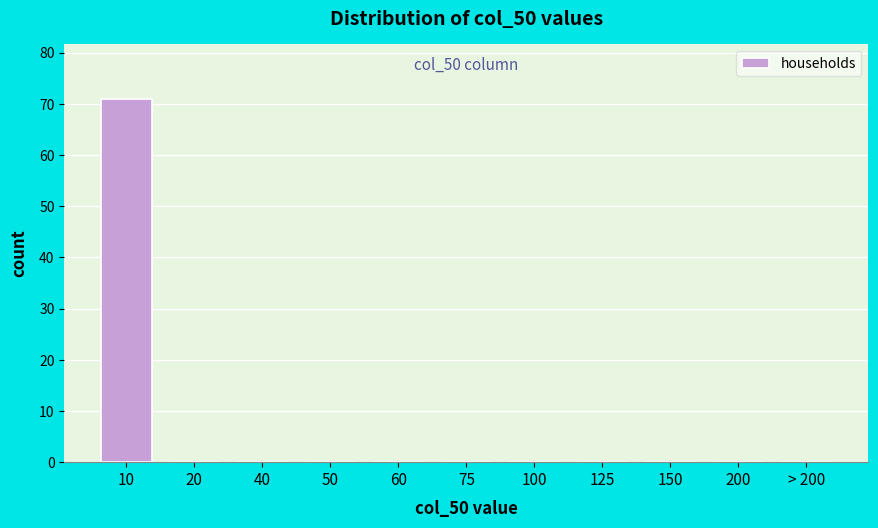

Reading left to right, extract all data points from this chart.

10=71	20=0	40=0	50=0	60=0	75=0	100=0	125=0	150=0	200=0	> 200=0